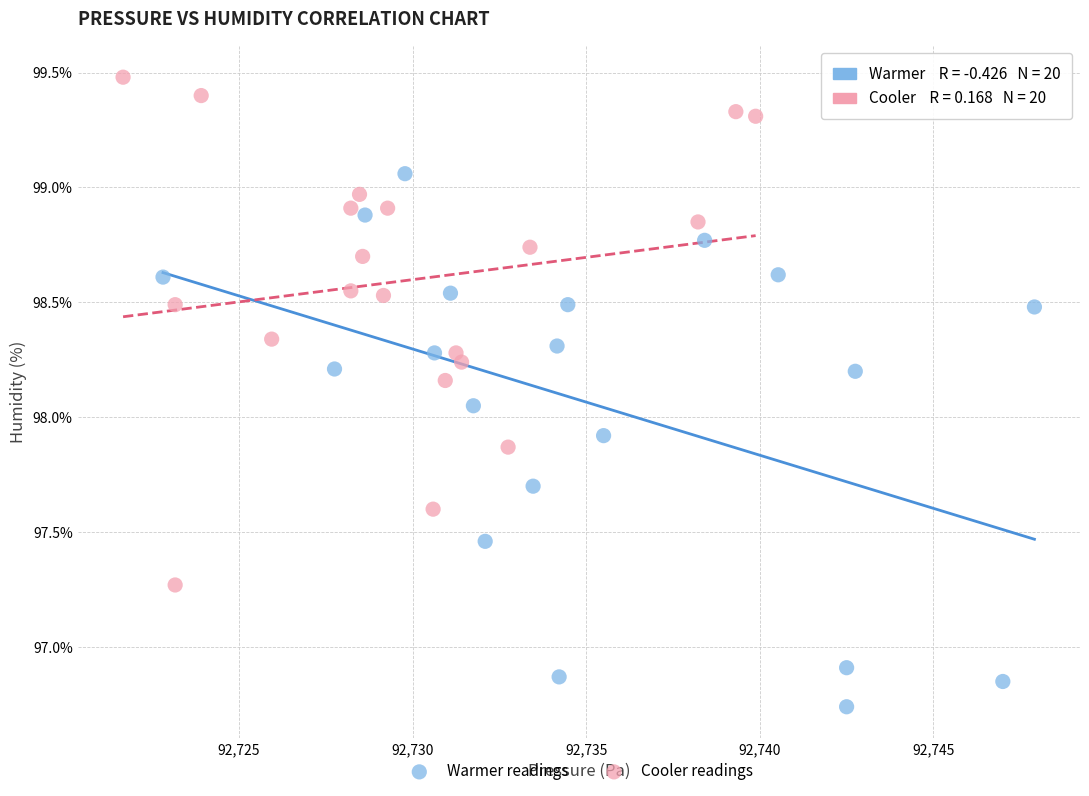

Which series contains the lowest Y value?

Warmer readings